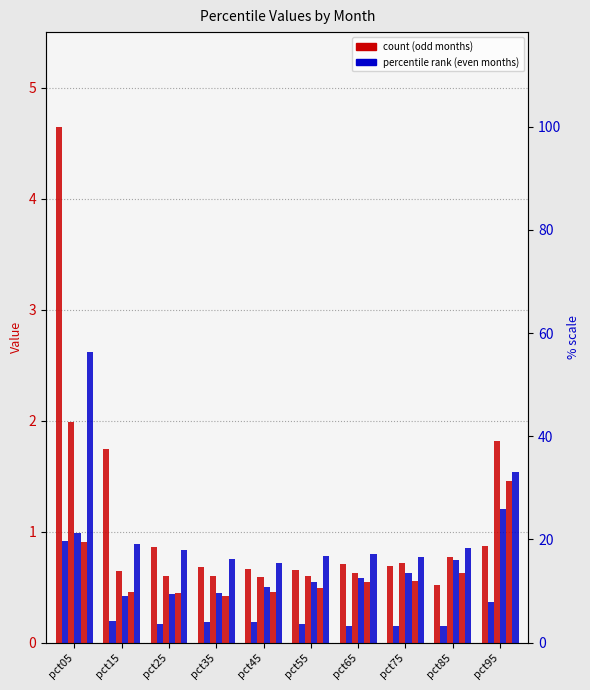

Reading left to right, list all the values displayed in this chart.

Jan: pct05=4.6	pct15=1.7	pct25=0.9	pct35=0.7	pct45=0.7	pct55=0.7	pct65=0.7	pct75=0.7	pct85=0.5	pct95=0.9
Feb: pct05=0.9	pct15=0.2	pct25=0.2	pct35=0.2	pct45=0.2	pct55=0.2	pct65=0.2	pct75=0.1	pct85=0.1	pct95=0.4
Mar: pct05=2.0	pct15=0.6	pct25=0.6	pct35=0.6	pct45=0.6	pct55=0.6	pct65=0.6	pct75=0.7	pct85=0.8	pct95=1.8
Apr: pct05=1.0	pct15=0.4	pct25=0.4	pct35=0.5	pct45=0.5	pct55=0.5	pct65=0.6	pct75=0.6	pct85=0.7	pct95=1.2
May: pct05=0.9	pct15=0.5	pct25=0.4	pct35=0.4	pct45=0.5	pct55=0.5	pct65=0.5	pct75=0.6	pct85=0.6	pct95=1.5
Jun: pct05=2.6	pct15=0.9	pct25=0.8	pct35=0.8	pct45=0.7	pct55=0.8	pct65=0.8	pct75=0.8	pct85=0.8	pct95=1.5